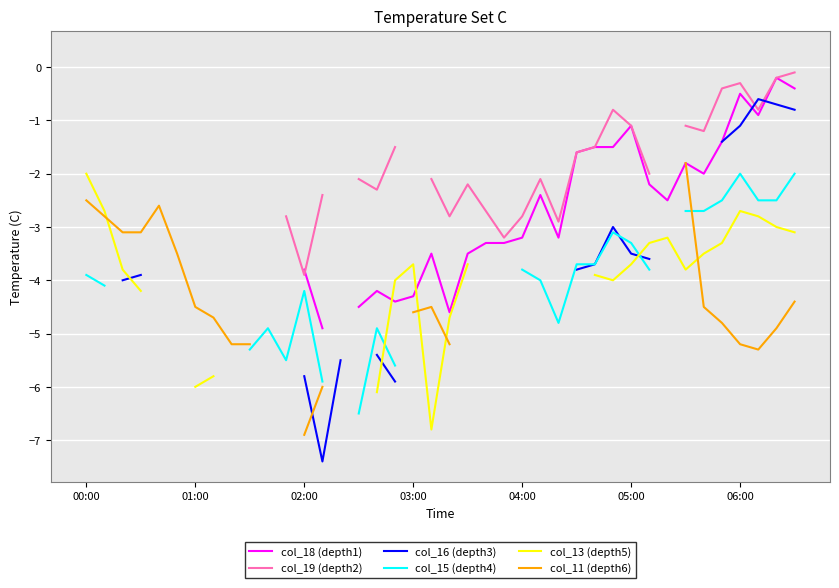

Is it true that col_18 (depth1) equals -0.4 at 29?

False